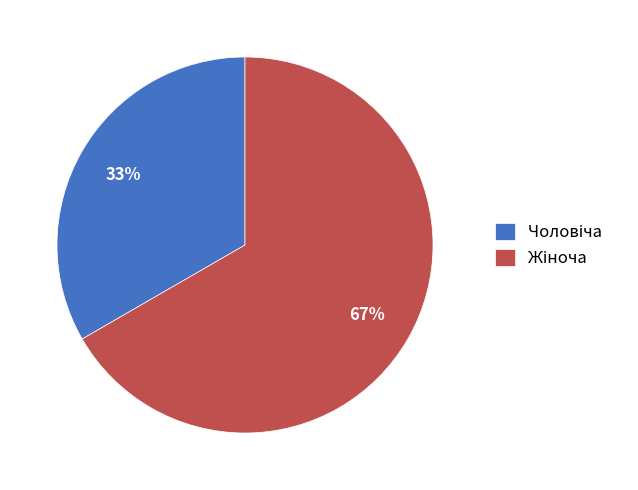

To the nearest percent, what is the average slice percentage?

50%